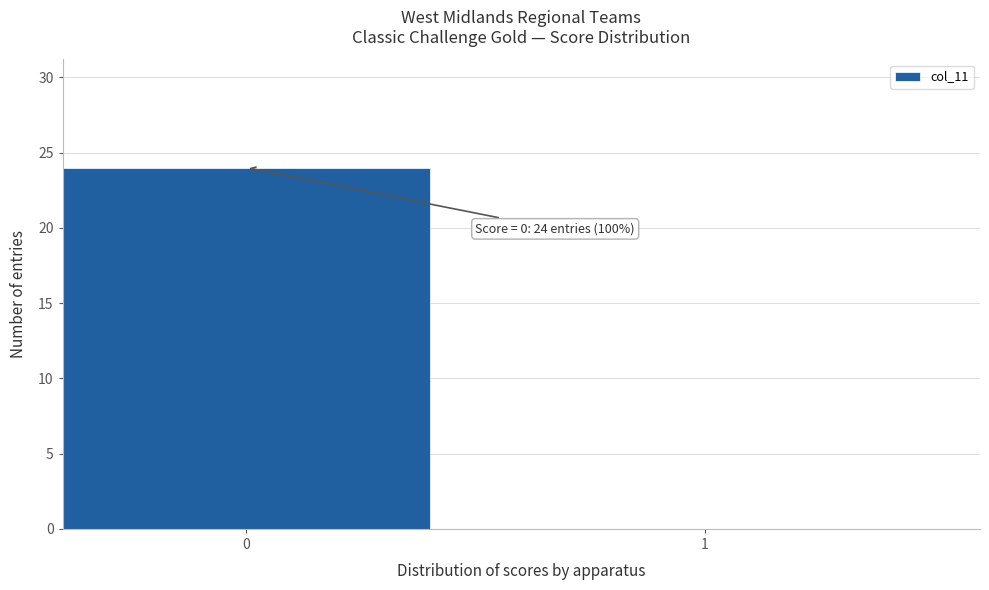

Reading left to right, transcribe all the data shown in this chart.

0=24	1=0